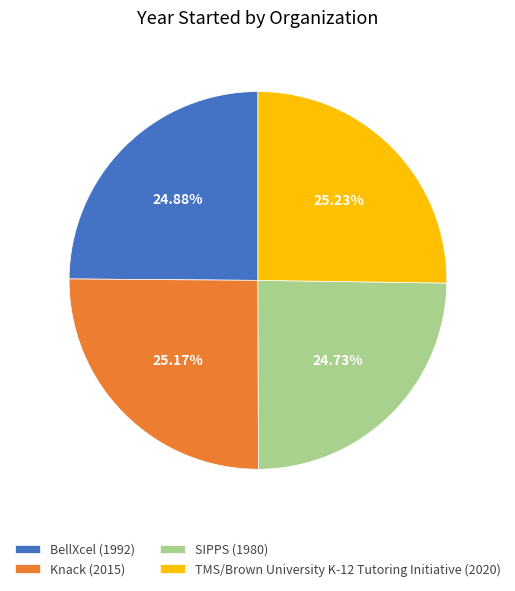

To the nearest percent, what portion does BellXcel represent?

25%